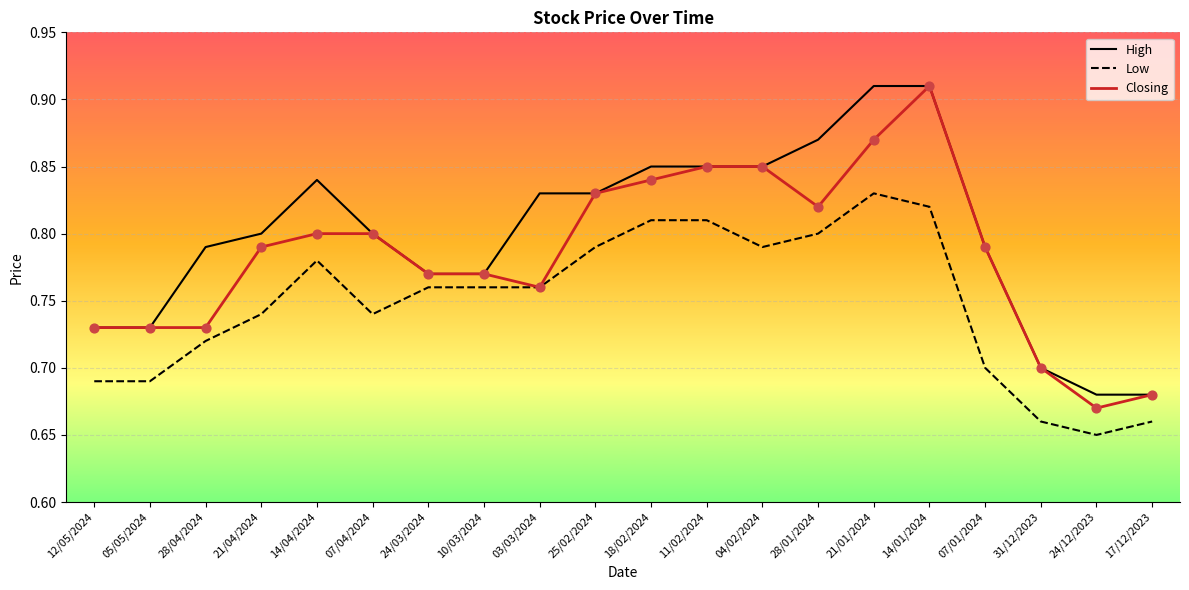

What are all the series names shown in the legend?

High, Low, Closing